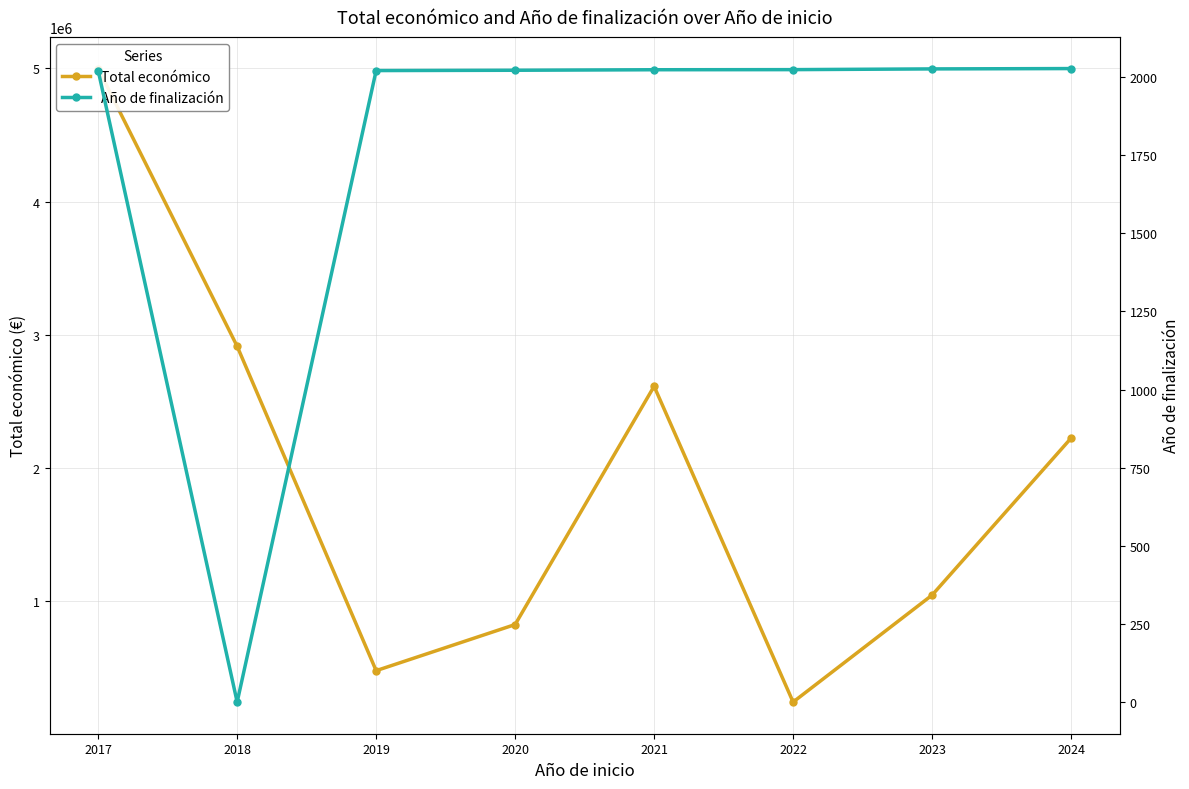

What is the greatest value displayed?

4999363.0